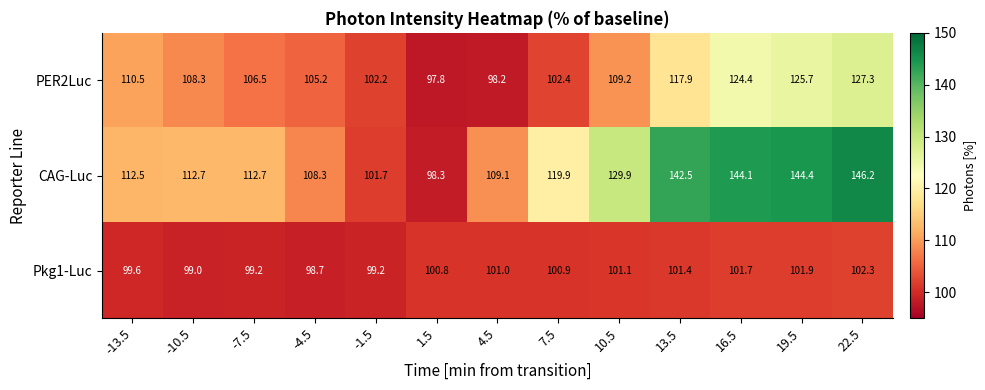

At which category does the chart reach its minimum across all series?

1.5